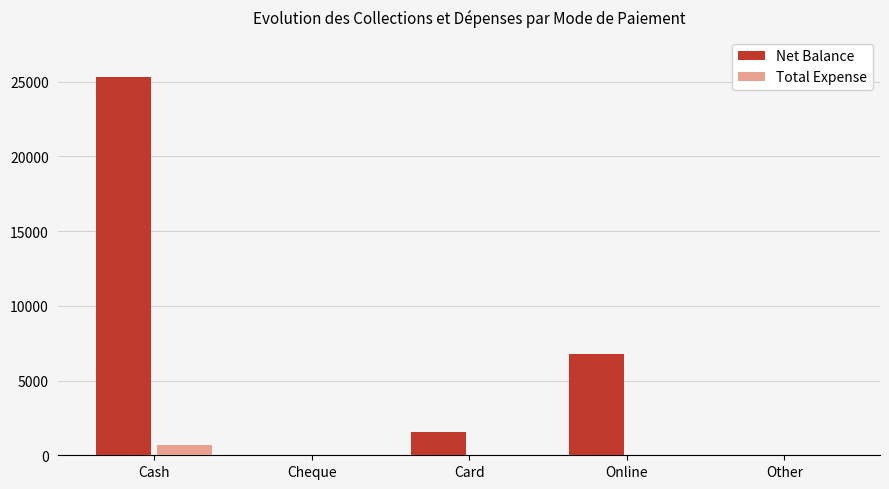

The Total Expense series shows 700 at Cash. True or false?

True